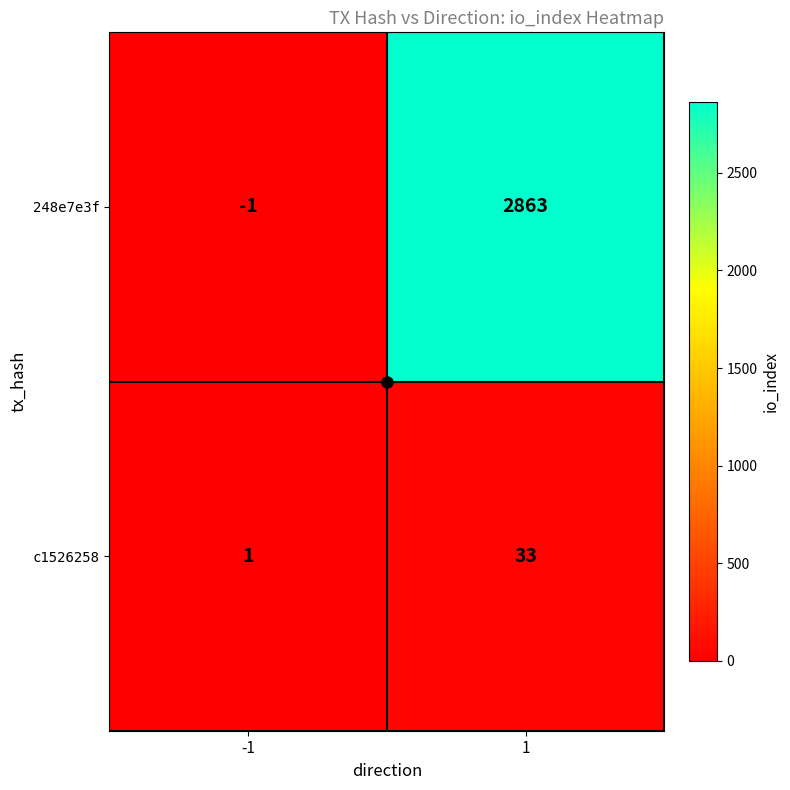

What is the sum of the c1526258 values at -1 and 1?

34